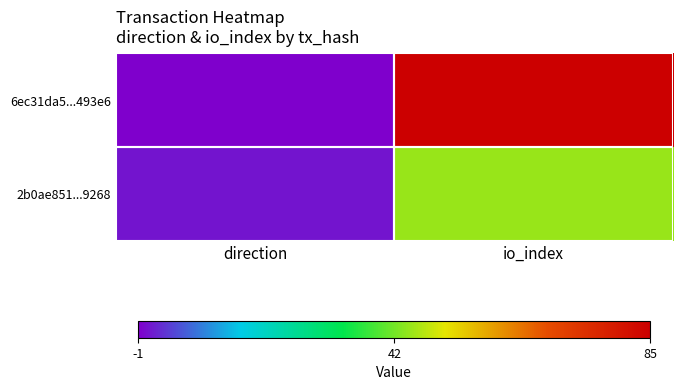

Which has a higher value, direction or io_index?

io_index